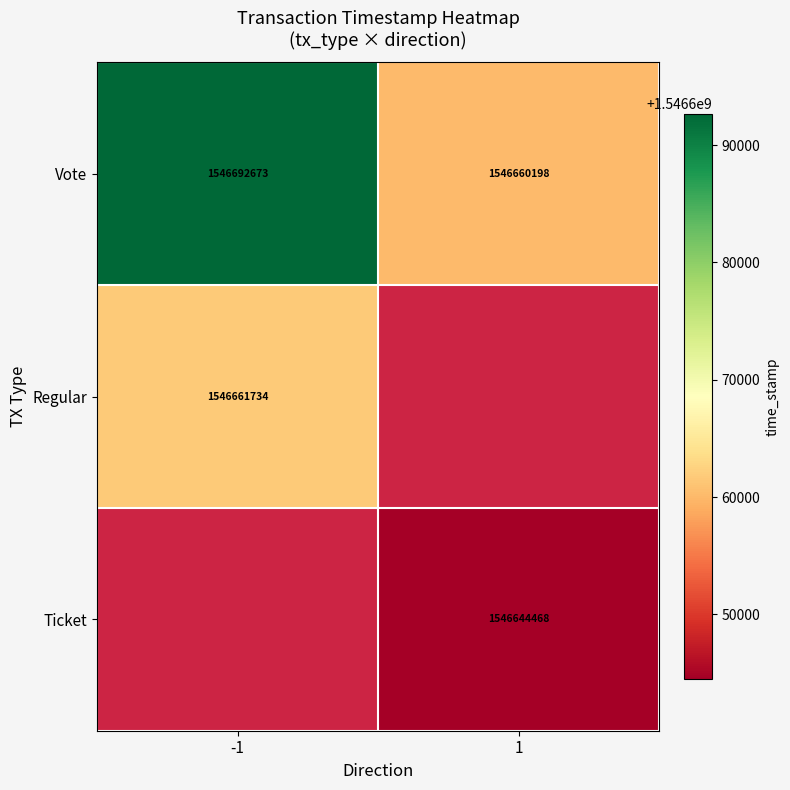

What is the lowest value of the Vote series?

1546660198